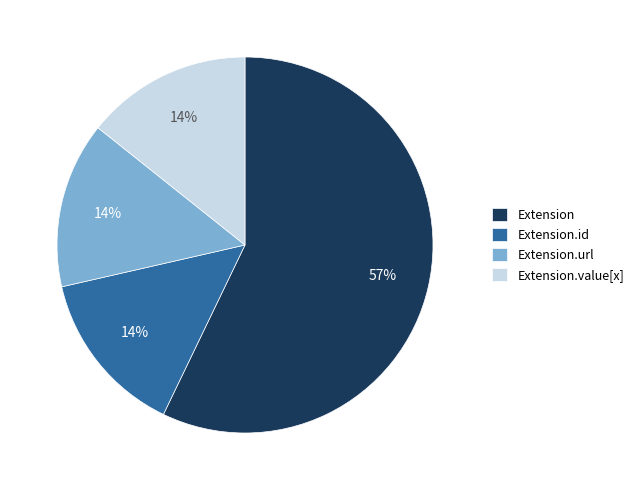

To the nearest percent, what portion does Extension.id represent?

14%